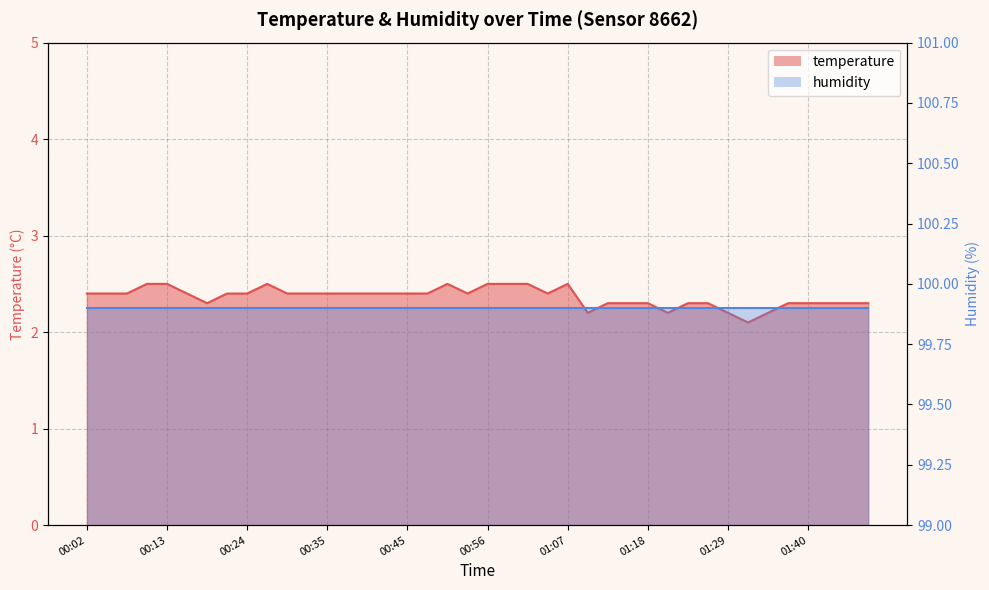

What is the minimum value shown in the chart?

2.1